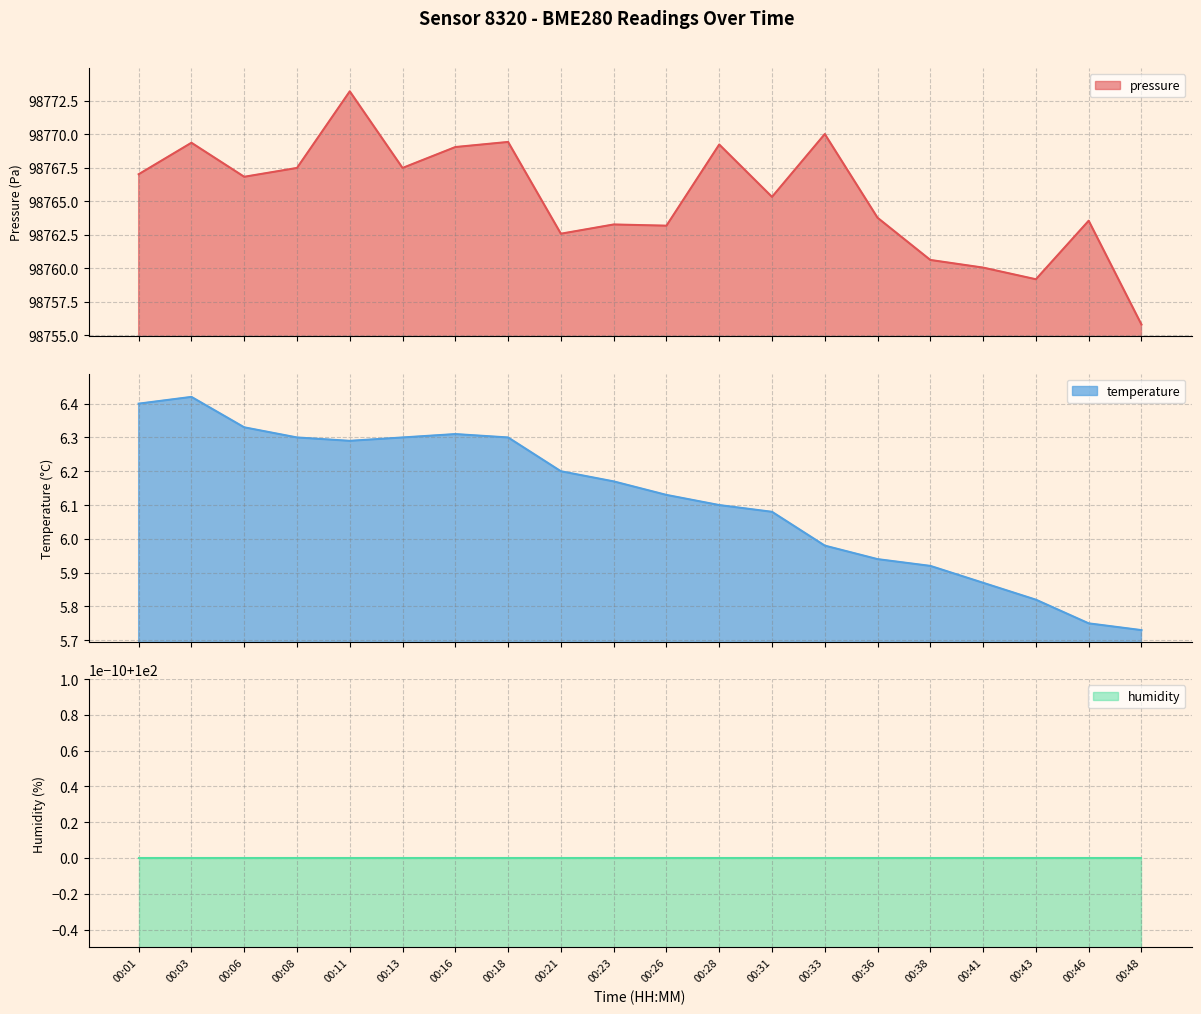

What is the sum of all pressure values?

1975306.7